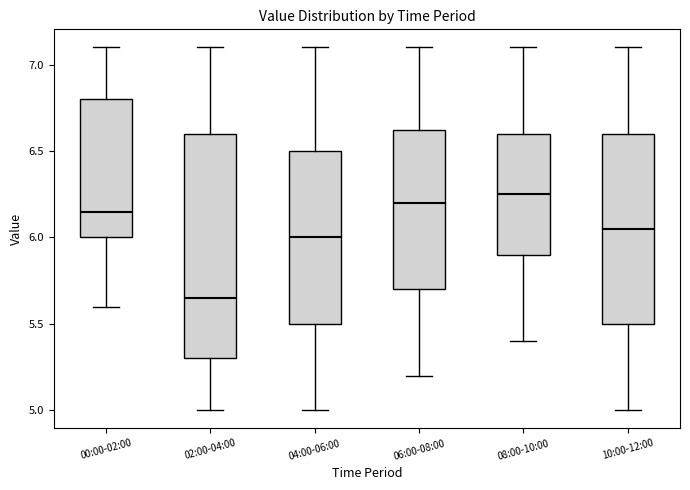

Where does the lower whisker of the box for 02:00-04:00 end on the y-axis? The values are not printed on the chart, so give them approximately, as read against the axis.

5.00